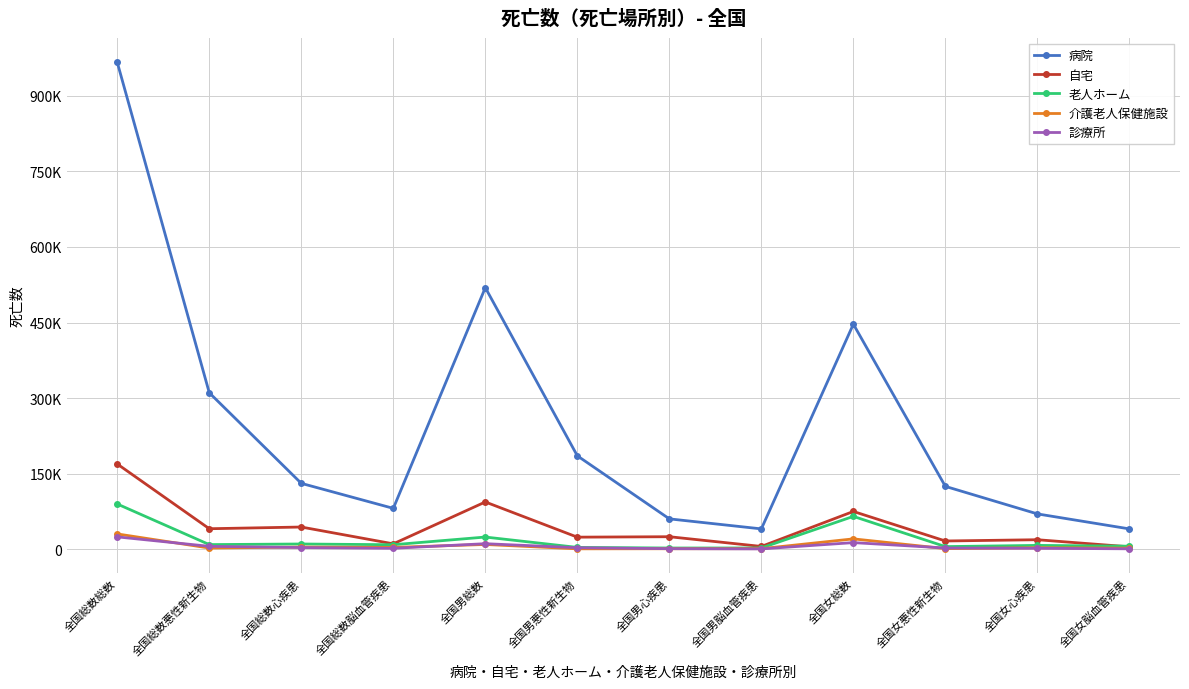

Between 全国男悪性新生物 and 全国男心疾患, which series saw the biggest shift?

病院